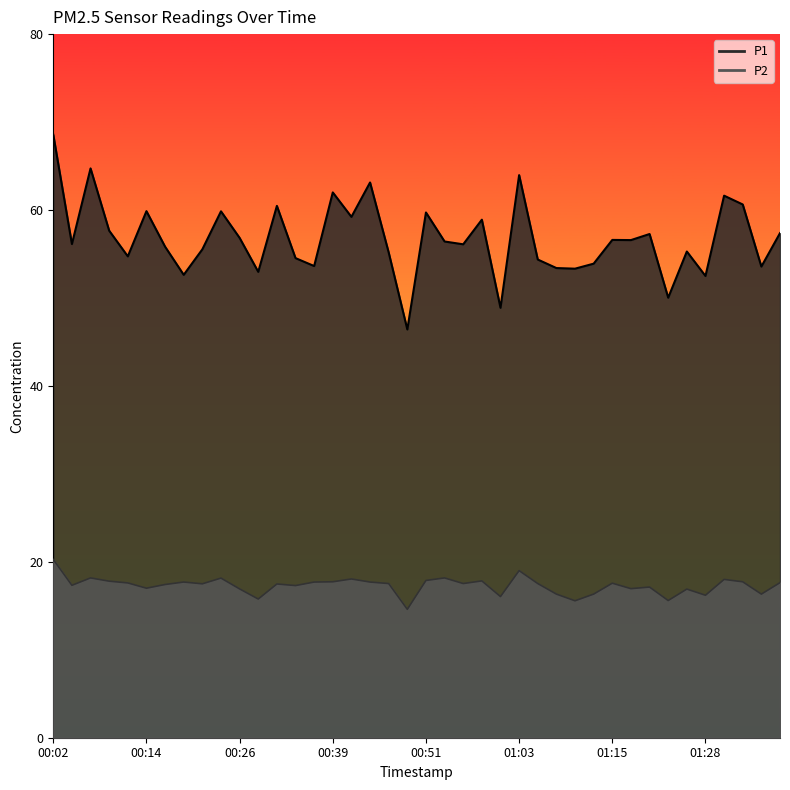

Which series has the largest total across all categories?

P1